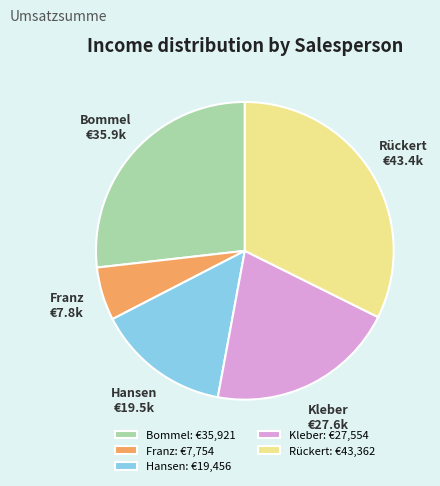

Is it true that Bommel: €35,921 is 39% of the pie?

False